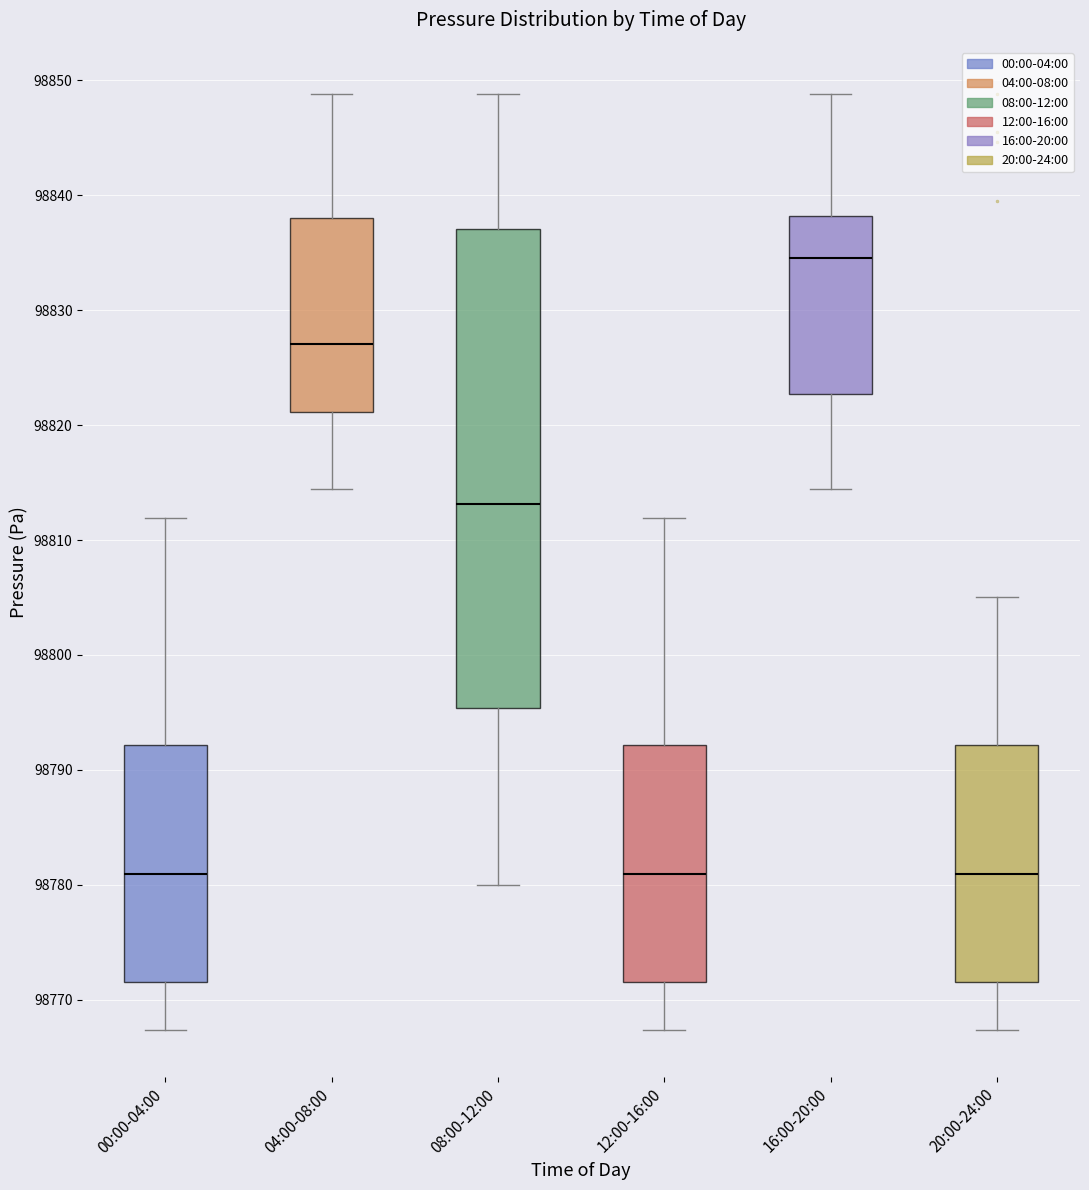

Reading left to right, read every box against the y-axis: the position of its median line, the range the box covers, and the ends of its whiskers. The values are not printed on the chart, so give them approximately, as read against the axis.

00:00-04:00: median 98781, box 98772 to 98792, whiskers 98767 to 98812
04:00-08:00: median 98827, box 98821 to 98838, whiskers 98814 to 98849
08:00-12:00: median 98813, box 98795 to 98837, whiskers 98780 to 98849
12:00-16:00: median 98781, box 98772 to 98792, whiskers 98767 to 98812
16:00-20:00: median 98835, box 98823 to 98838, whiskers 98814 to 98849
20:00-24:00: median 98781, box 98772 to 98792, whiskers 98767 to 98805